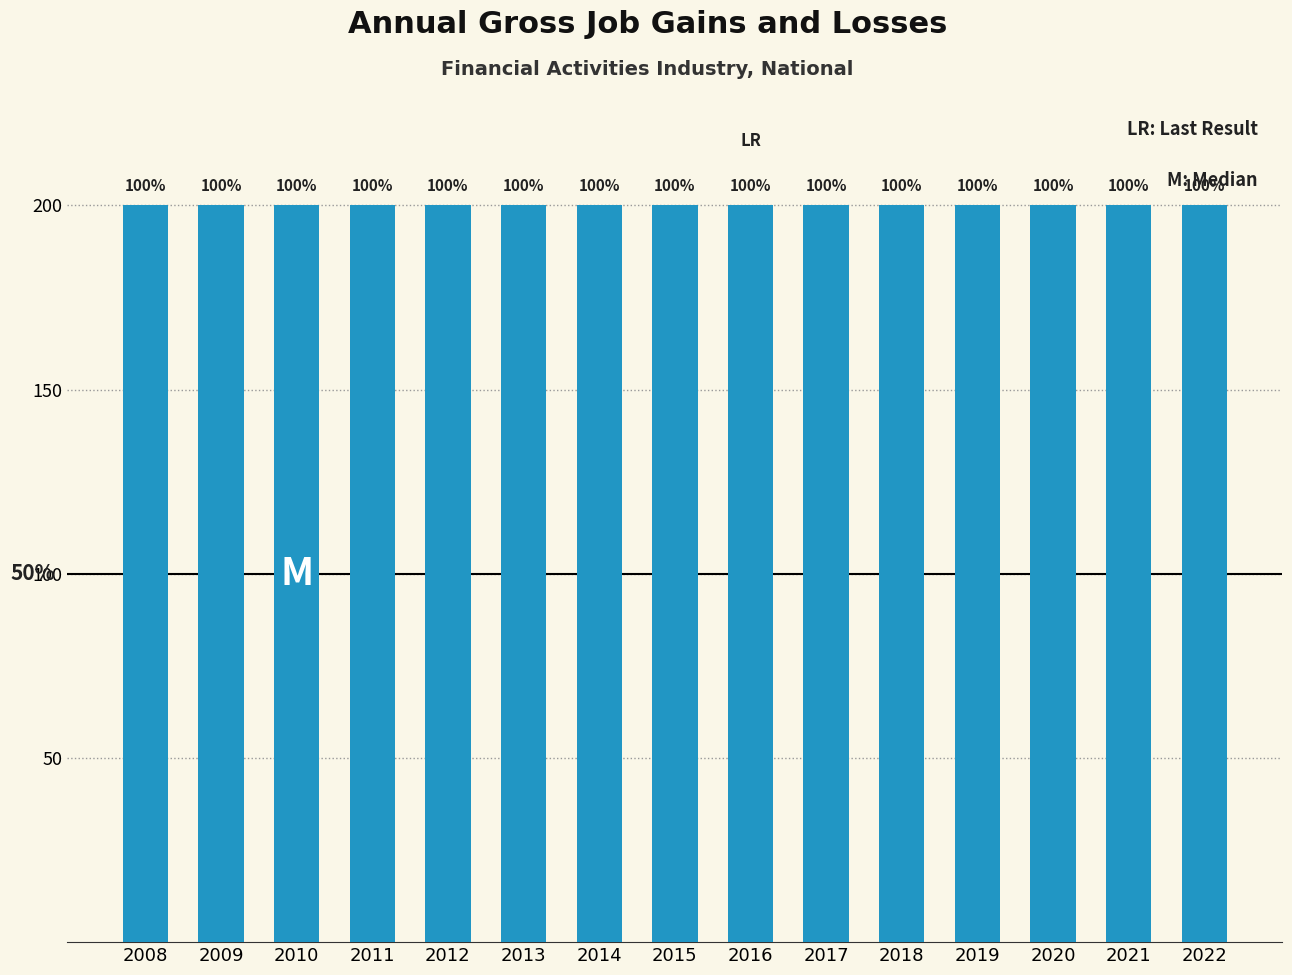

Which series changed the most between 2010 and 2012?

Gross job gains